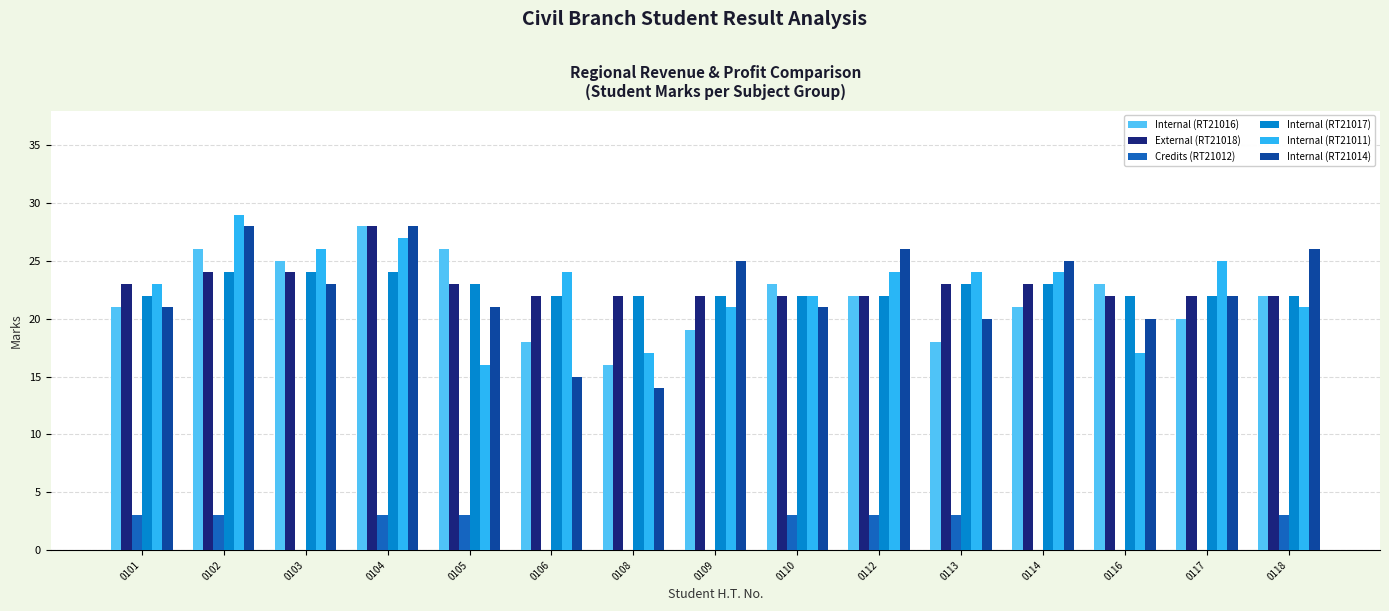

At which category is the sum across all series the highest?

0104